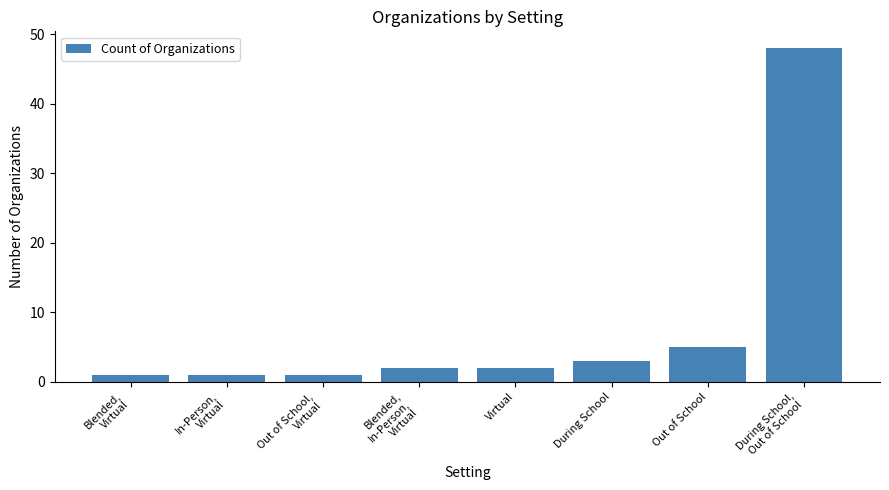

What is the value of the 4th bar from the left?

2